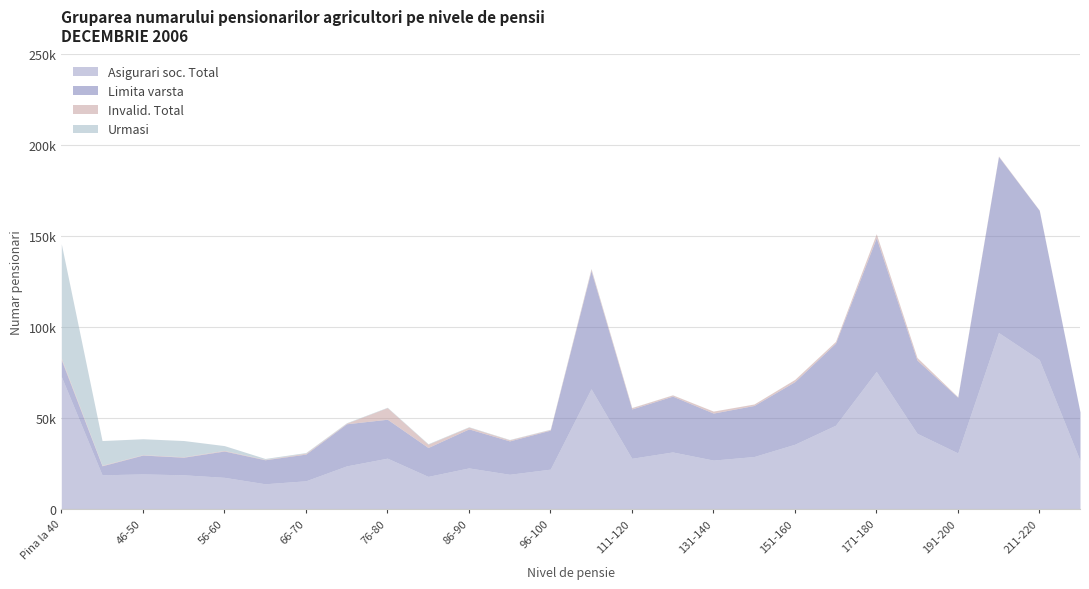

Reading right to left, list all the values displayed in this chart.

Asigurari soc. Total: 26704	82210	97097	30876	41684	75709	46116	35664	28895	26941	31419	27925	66166	21959	19135	22643	17972	27997	23744	15546	13916	17454	18853	19337	18846	72963
Limita varsta: 26659	82085	96805	30604	40230	73488	45138	34438	28087	25849	30698	27136	64962	21448	18356	21451	15898	21410	23174	14692	13202	14480	9680	10374	4970	9190
Invalid. Total: 40	116	273	269	1450	2213	971	1213	799	1085	683	718	947	343	600	985	1806	6385	323	521	210	343	235	219	302	888
Urmasi: 5	9	19	3	4	8	7	13	9	7	38	71	257	168	179	207	268	202	247	333	504	2631	8938	8744	13574	62885